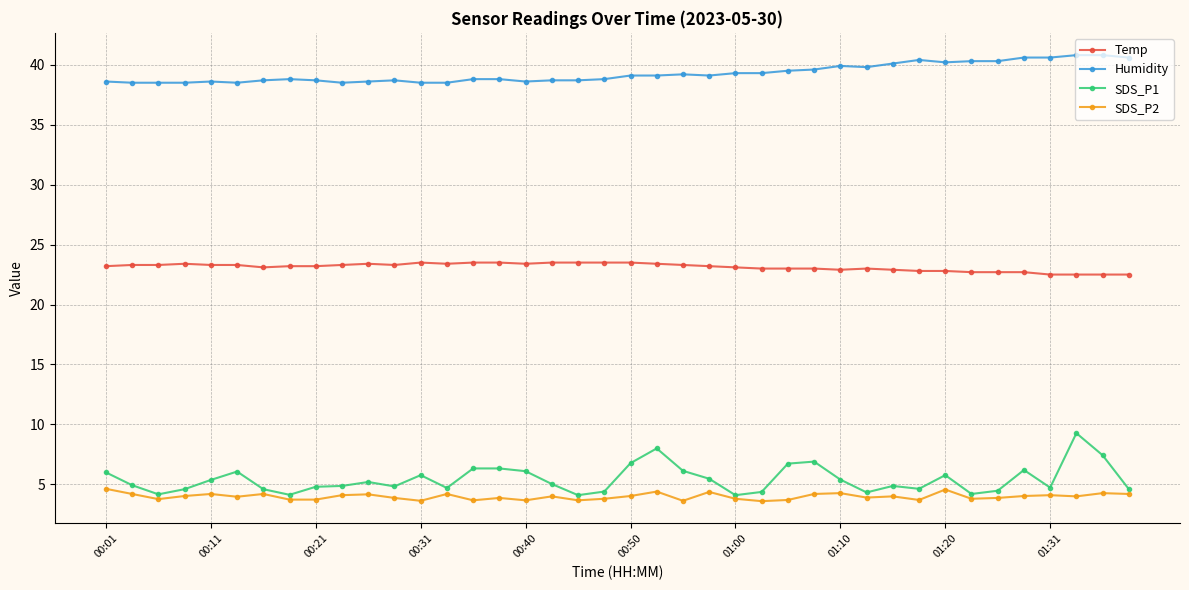

True or false: SDS_P1 and Humidity intersect in this chart.

False